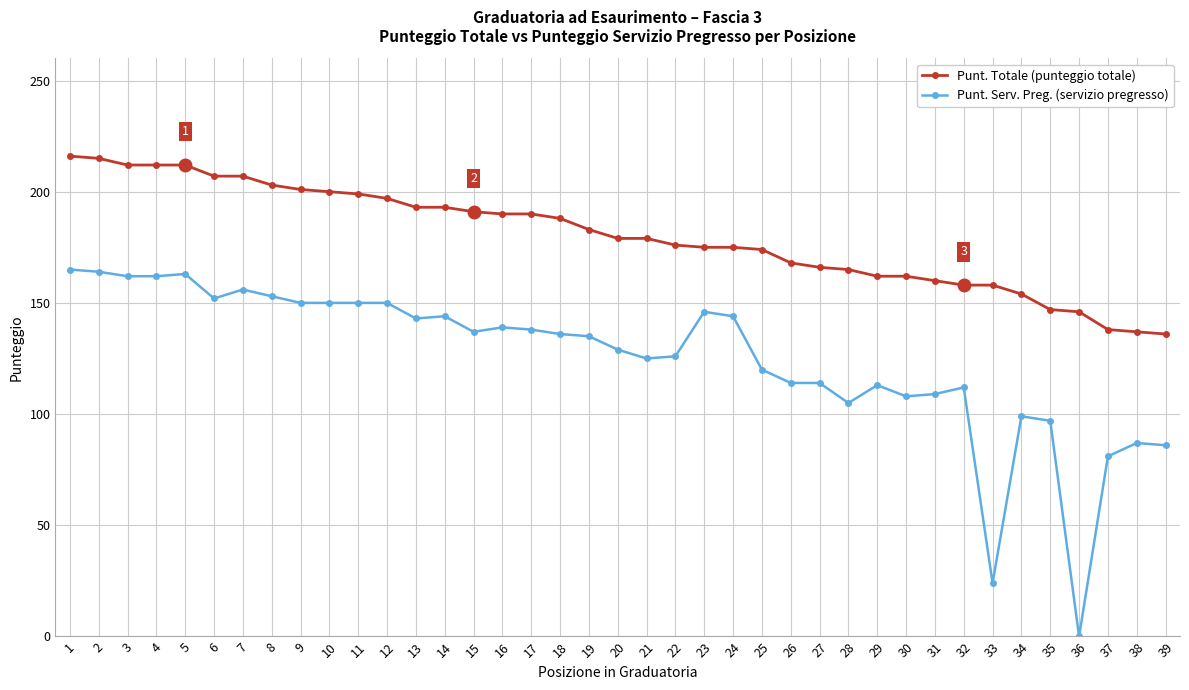

What is the difference between the highest and lowest values at 18?

52